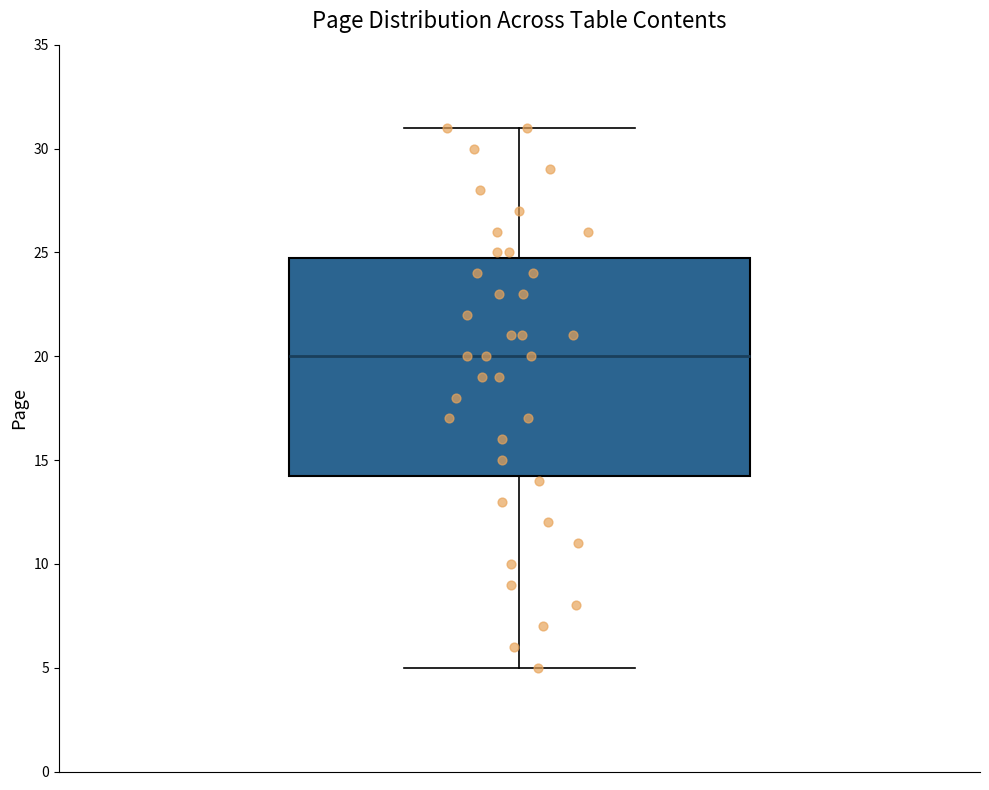

Transcribe this box plot: give where the median line is, the range the box spans, and where the two whiskers end, as read against the y-axis. The values are not printed on the chart, so give them approximately, as read against the axis.

median 20.0, box 14.5 to 25.0, whiskers 5.0 to 31.0